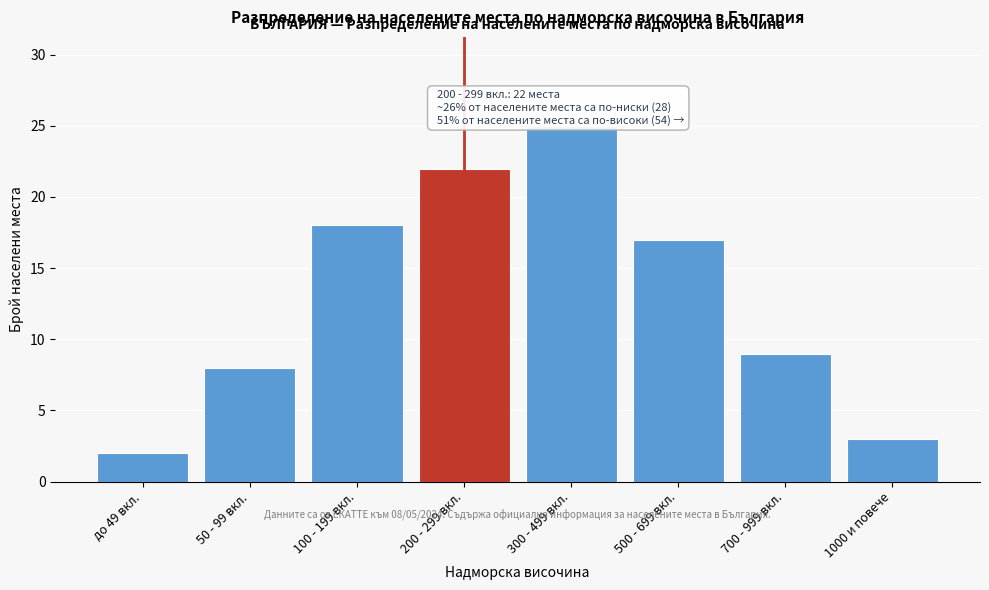

Reading left to right, list all the values displayed in this chart.

до 49 вкл.=2	50 - 99 вкл.=8	100 - 199 вкл.=18	200 - 299 вкл.=22	300 - 499 вкл.=25	500 - 699 вкл.=17	700 - 999 вкл.=9	1000 и повече=3